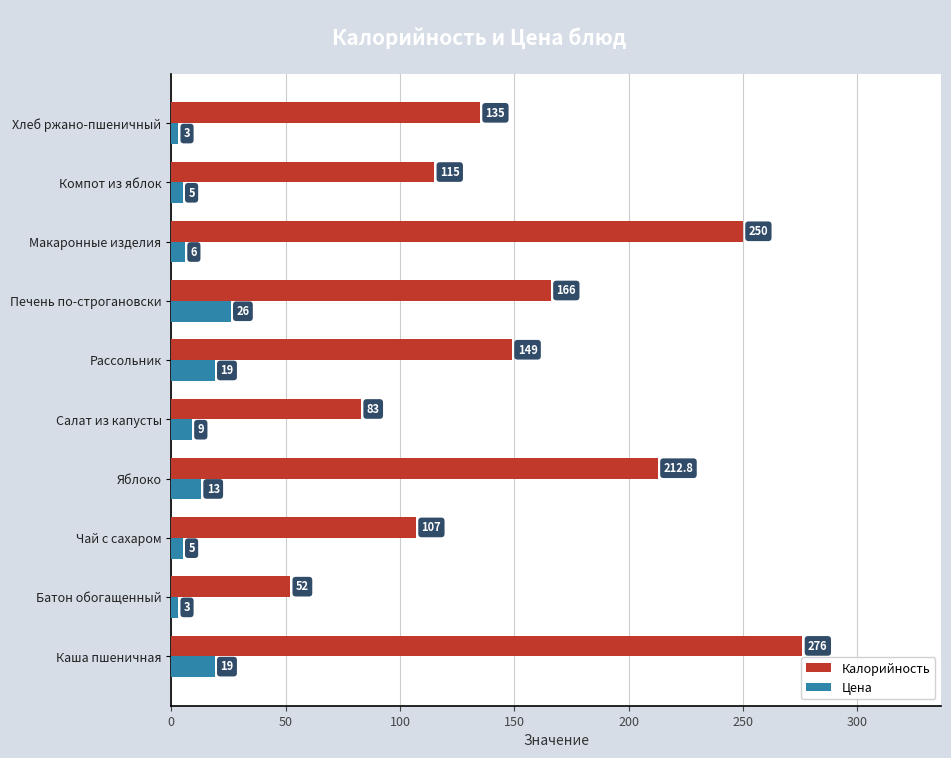

At Печень по-строгановски, list the series in order from smallest to largest.

Цена, Калорийность